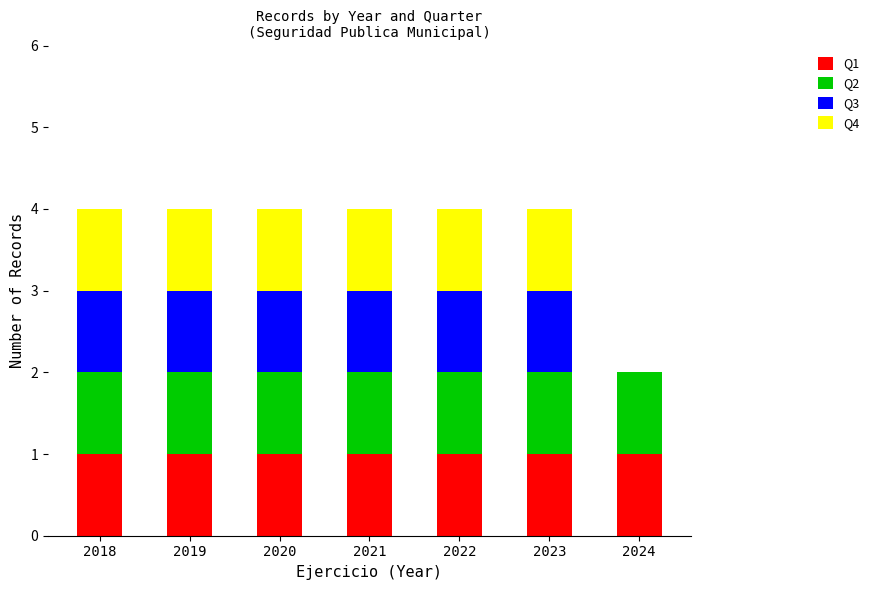

What is the total value across all series at 2022?

4